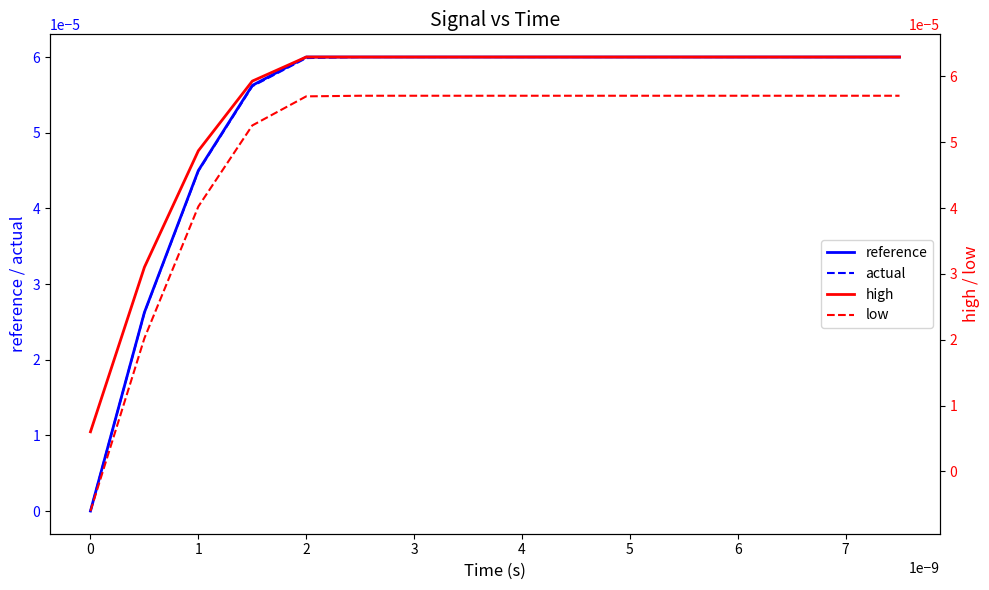

True or false: actual and high cross at least once.

False